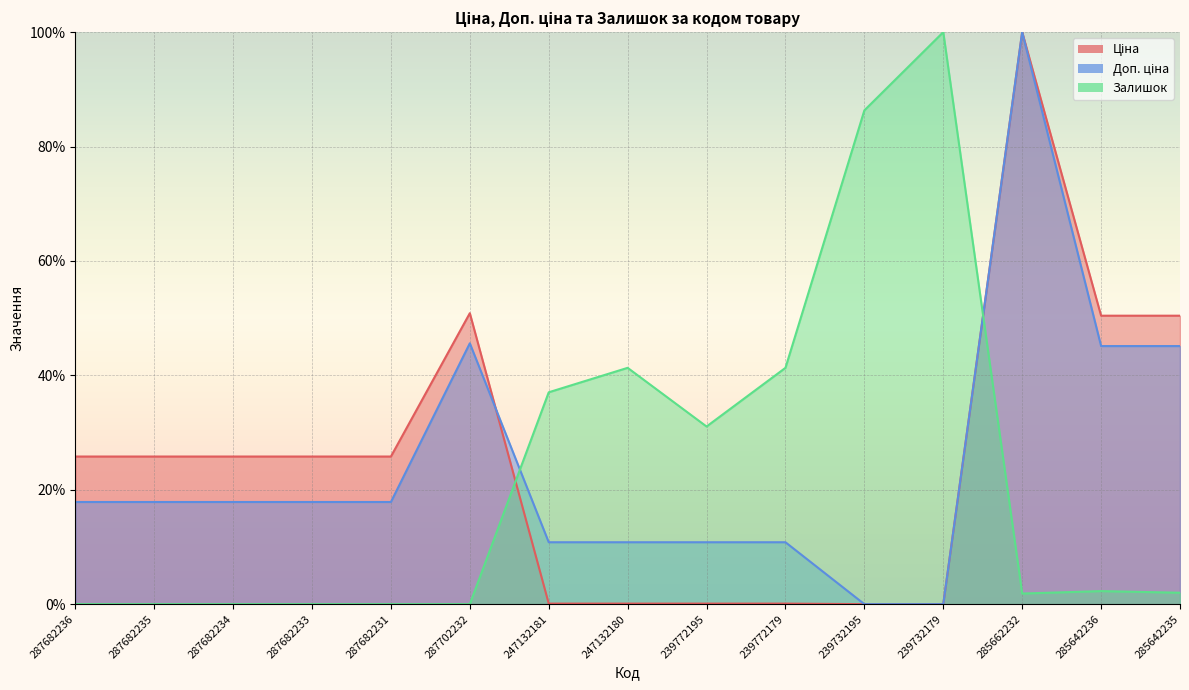

Which label corresponds to the largest value in the chart?

285662232